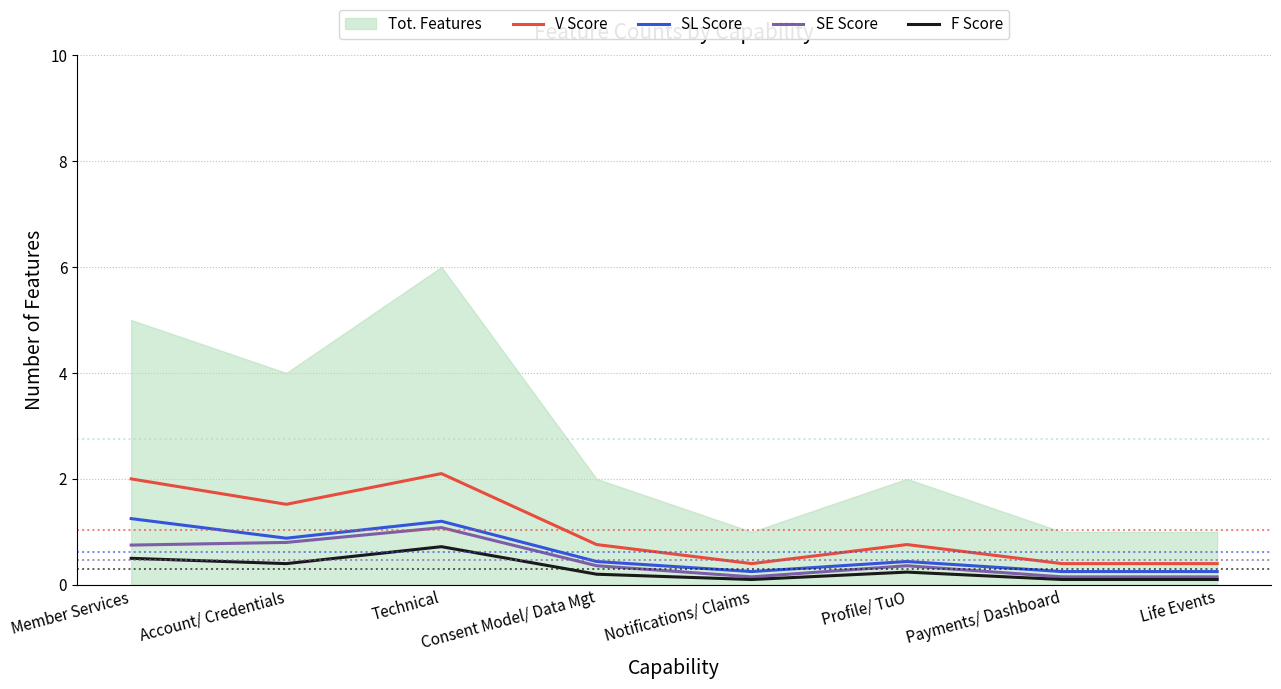

True or false: SE Score and F Score cross at least once.

False